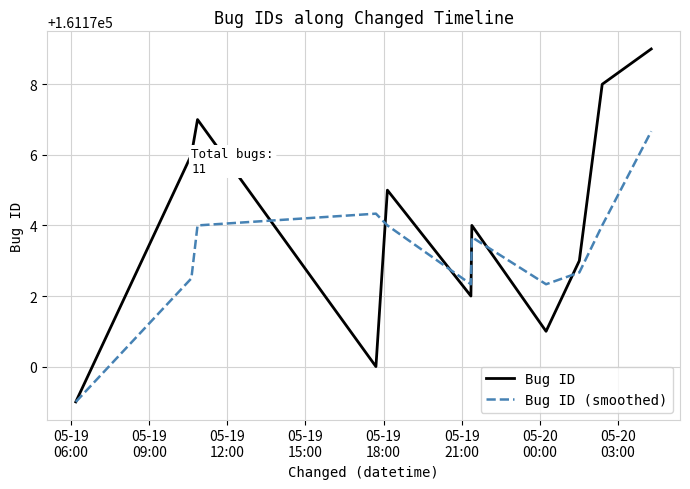

How many interior local peaks does the Bug ID series have?

3